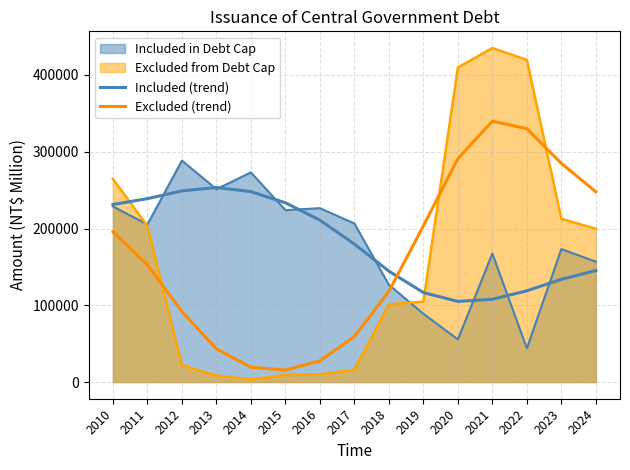

What is the difference between the Included (trend) values at 2011 and 2012?

10061.7